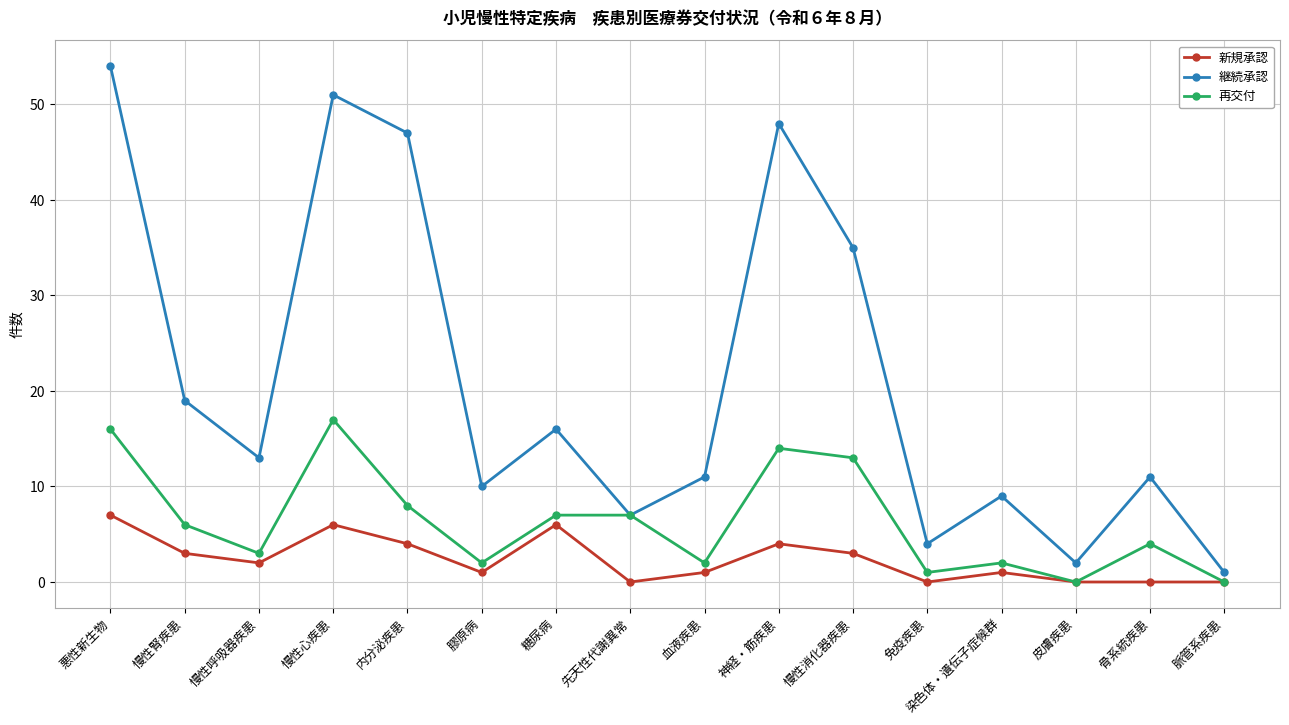

What value does the 再交付 series have at 慢性腎疾患?

6